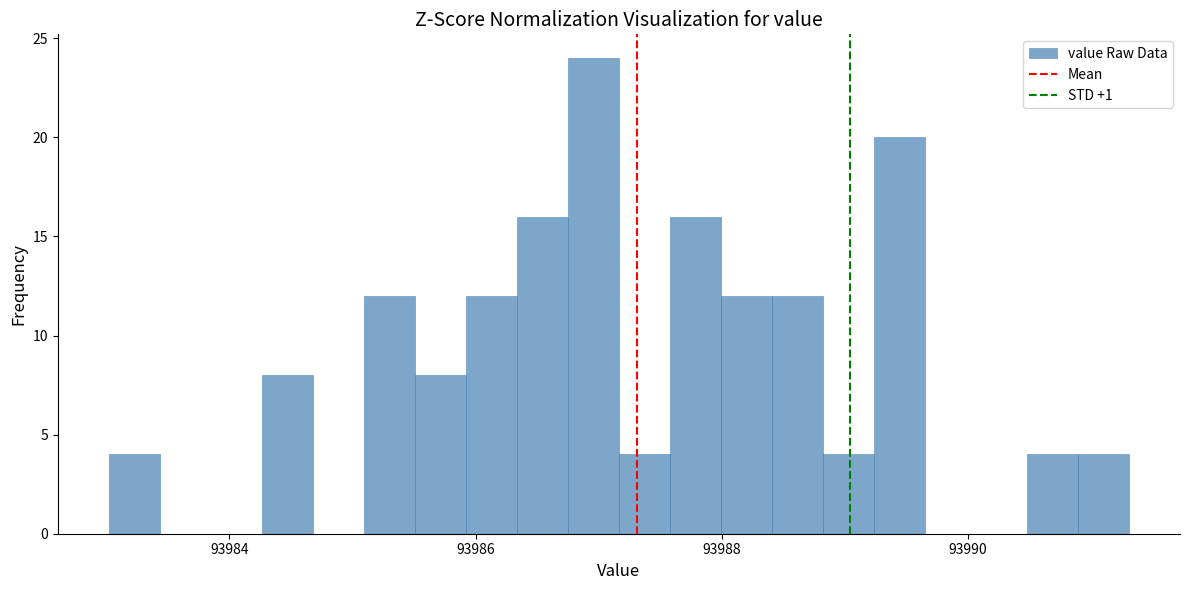

Read against the x-axis, roughly where is the centre of the tallest bar?

93987.0